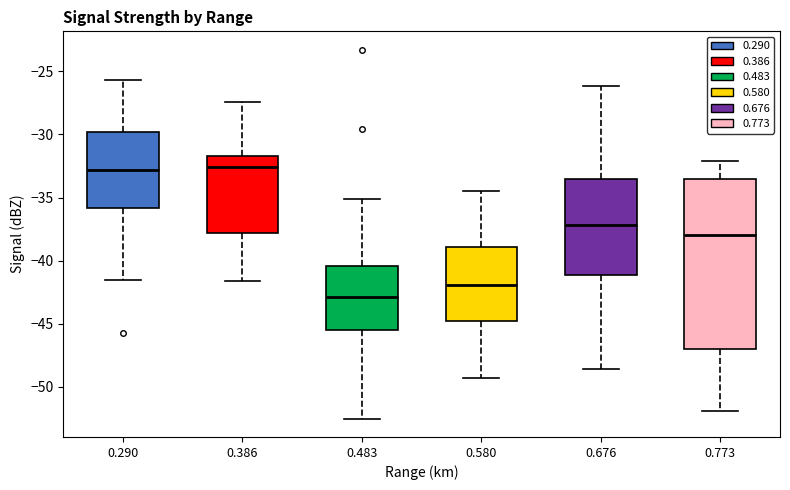

Comparing the boxes themselves (not the whiskers), which one is the tallest?

0.773